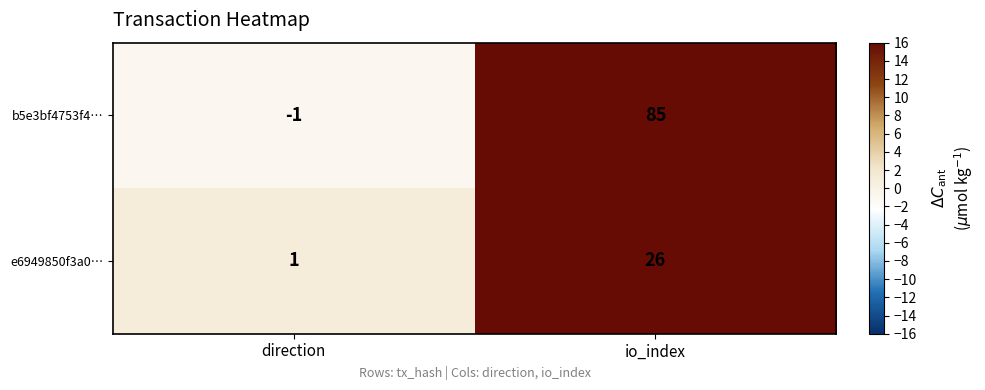

What is the difference between the maximum and minimum values in the e6949850f3a0… series?

25